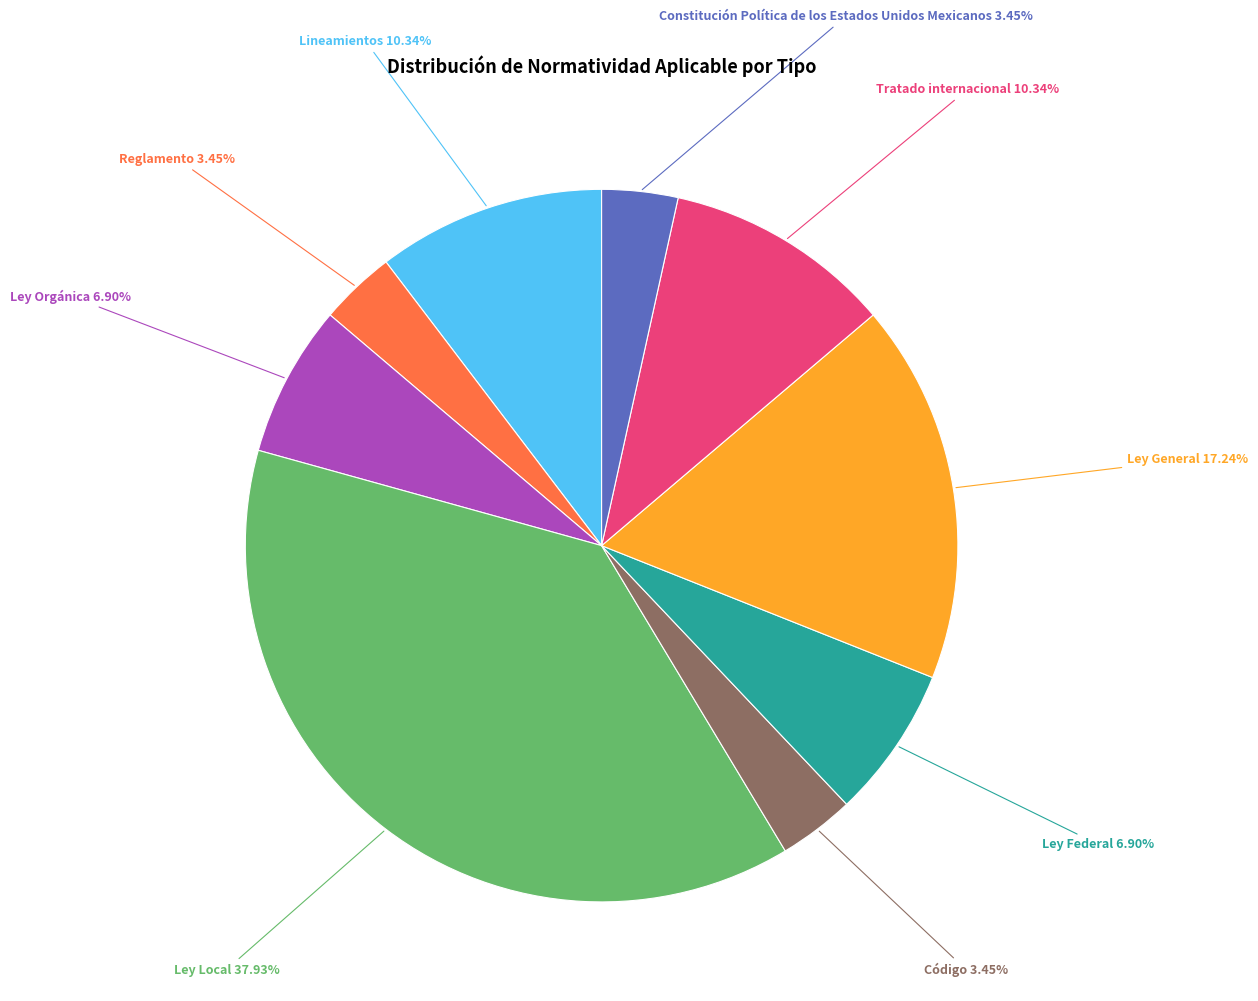

Is there a majority slice in this chart?

No